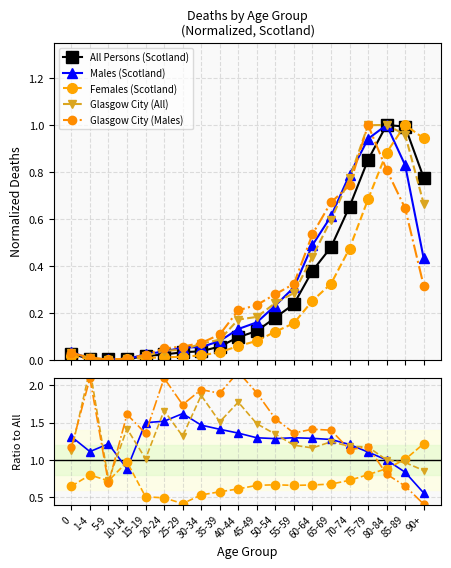

Reading right to left, transcribe all the data shown in this chart.

All Persons (Scotland): 0.8	1.0	1.0	0.9	0.7	0.5	0.4	0.2	0.2	0.1	0.1	0.1	0.0	0.0	0.0	0.0	0.0	0.0	0.0	0.0
Males (Scotland): 0.6	0.8	1.0	1.1	1.2	1.3	1.3	1.3	1.3	1.3	1.4	1.4	1.5	1.6	1.5	1.5	0.9	1.2	1.1	1.3
Females (Scotland): 1.2	1.0	0.9	0.8	0.7	0.7	0.7	0.7	0.7	0.7	0.6	0.6	0.5	0.4	0.5	0.5	1.0	0.7	0.8	0.6
Glasgow City (All): 0.9	1.0	1.0	1.2	1.2	1.2	1.2	1.2	1.3	1.5	1.8	1.5	1.9	1.3	1.7	1.0	1.4	0.7	2.2	1.1
Glasgow City (Males): 0.4	0.7	0.8	1.2	1.1	1.4	1.4	1.4	1.6	1.9	2.2	1.9	1.9	1.7	2.1	1.4	1.6	0.7	2.1	1.2